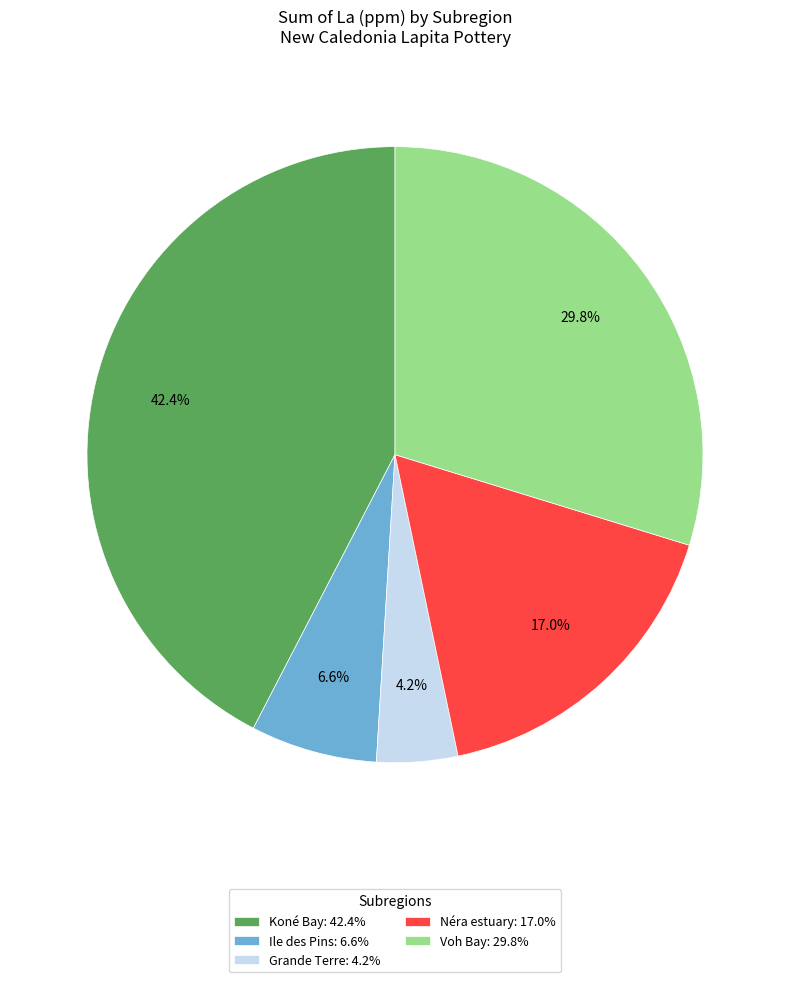

How many slices are in this pie chart?

5